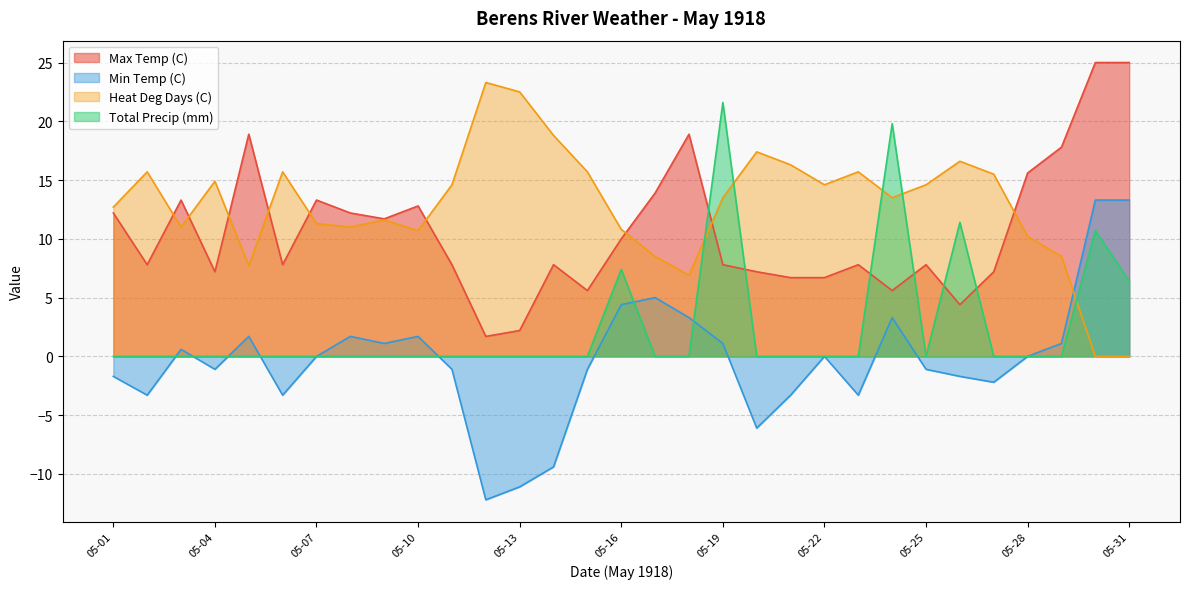

How many interior local valleys does the Min Temp (C) series have?

8